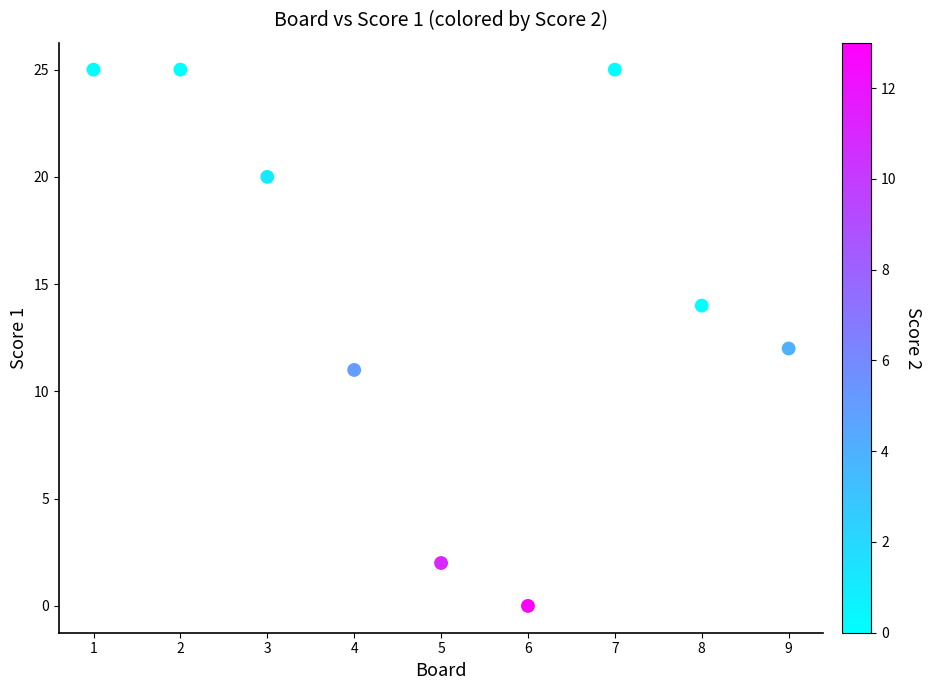

What is the range of X values (max minus min)?

8